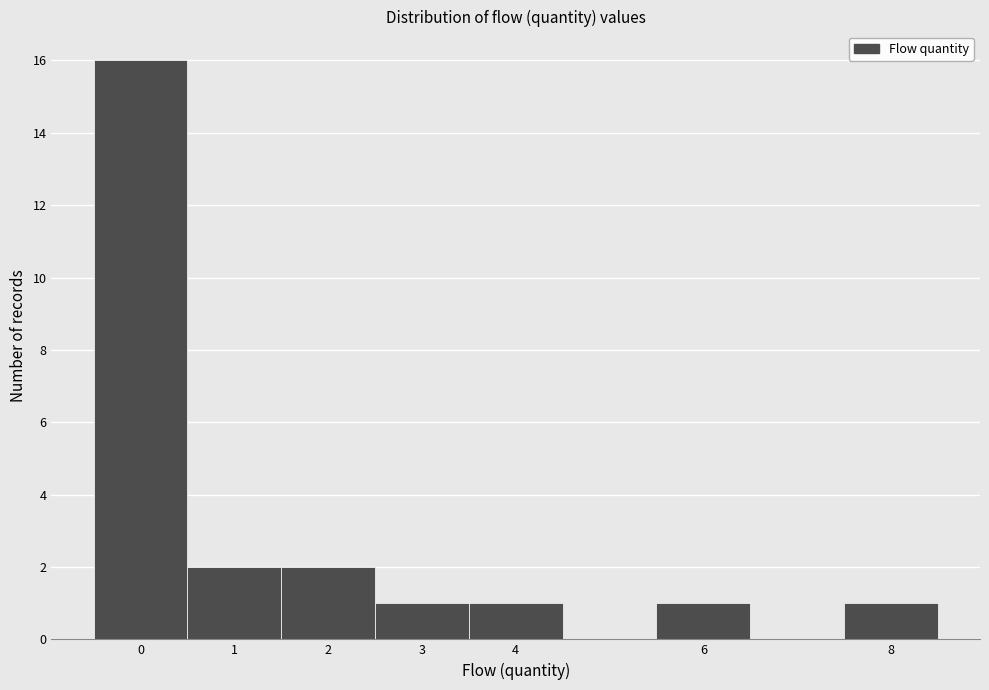

How tall is the bar that spans 5.5 to 6.5 on the x-axis? The values are not printed on the chart, so give them approximately, as read against the axis.

1